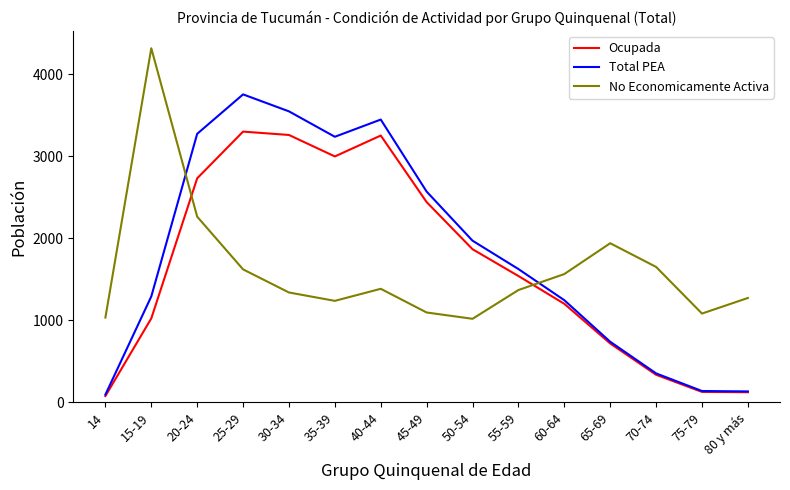

At which category is the sum across all series the highest?

25-29